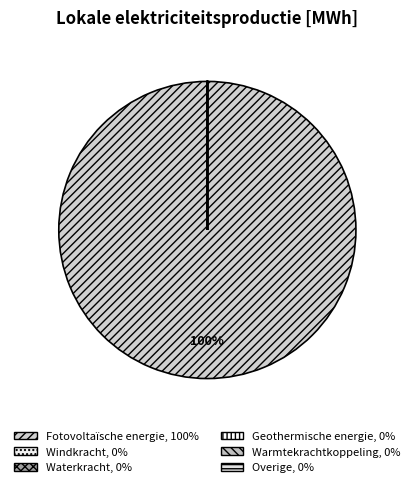

Is there any slice that represents more than half of the pie?

Yes